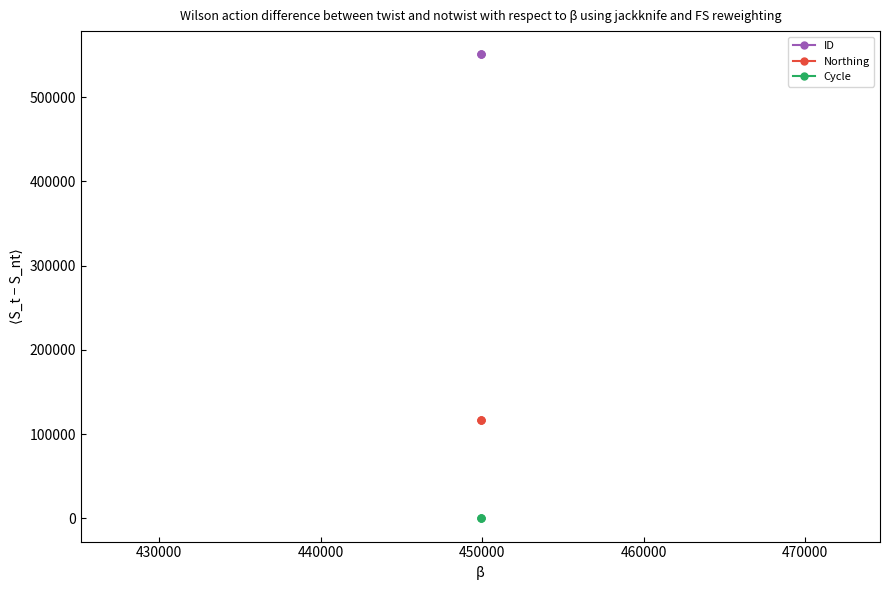

True or false: Northing has a value of 167115 at 420000.

False